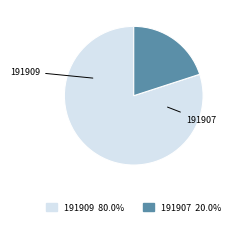

Do 191907 and 191909 together represent more than half of the pie?

Yes